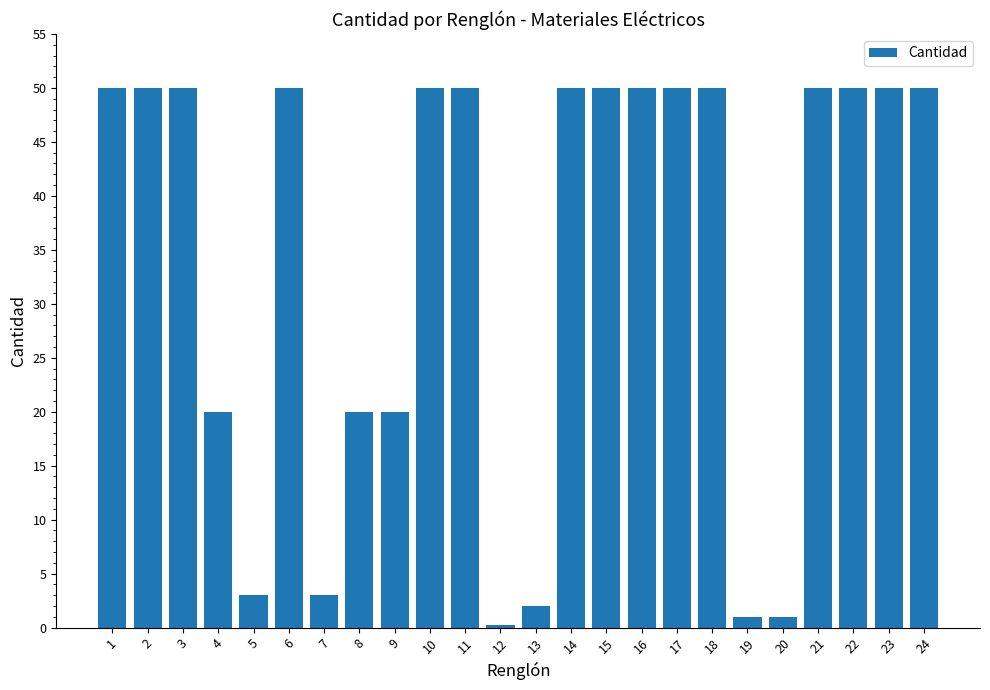

Count the number of data series in this chart.

1